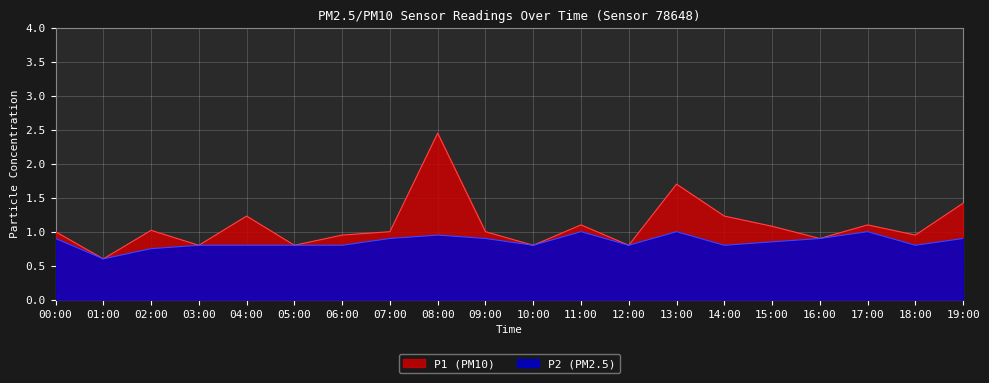

What is the difference between the maximum and minimum values in the P2 series?

0.4